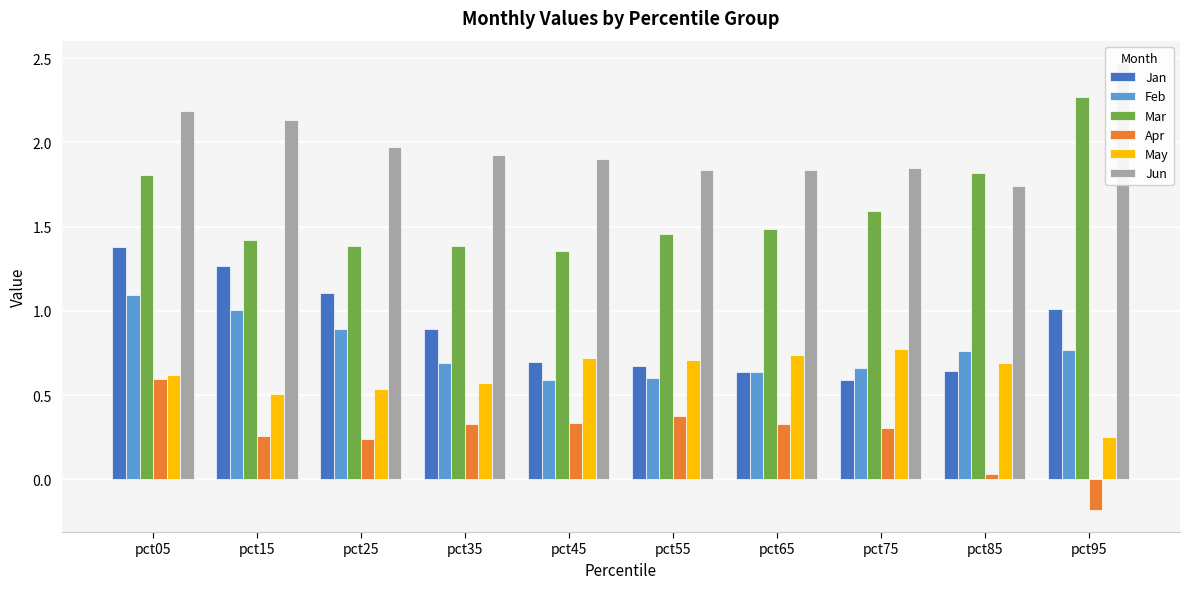

How many series are shown in this chart?

6